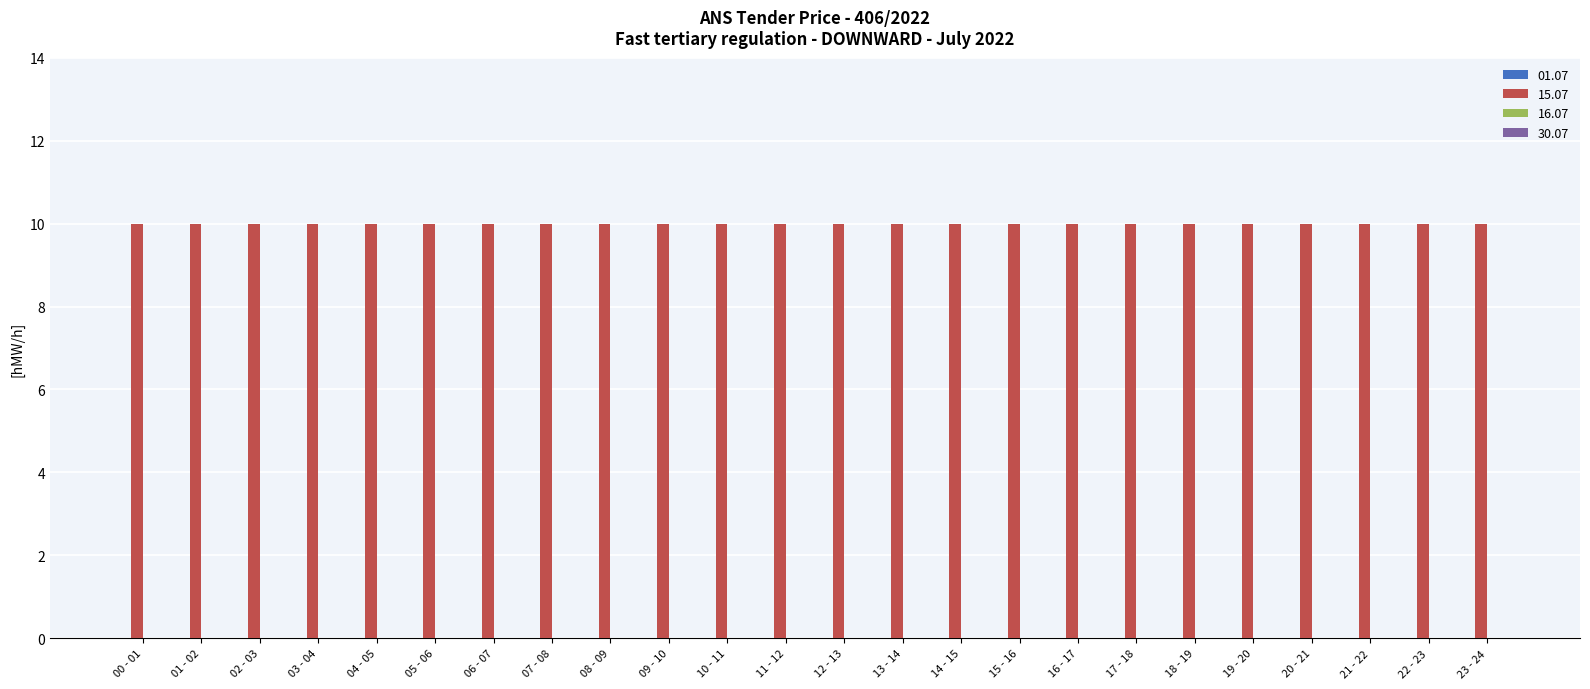

The 30.07 series shows 0 at 18 - 19. True or false?

True